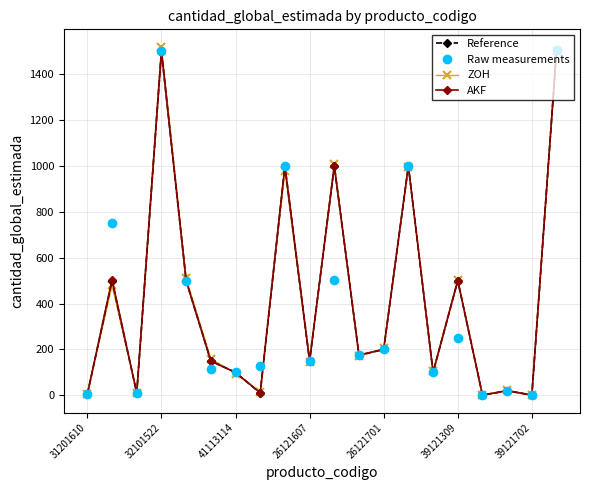

True or false: Raw measurements has more than 1 interior local peaks.

True